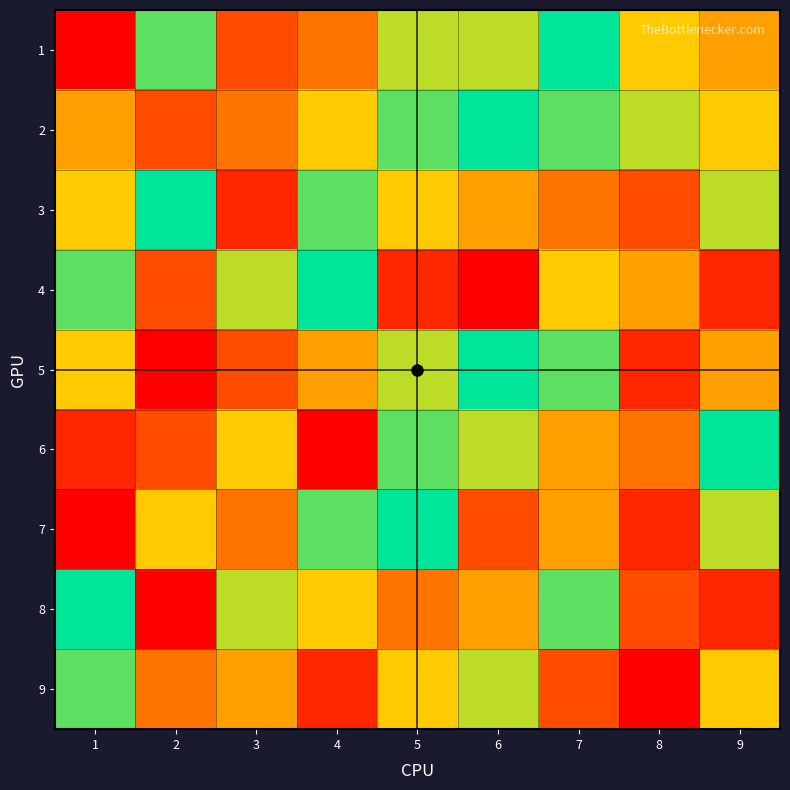

At how many categories does at least one series exceed 7?

7